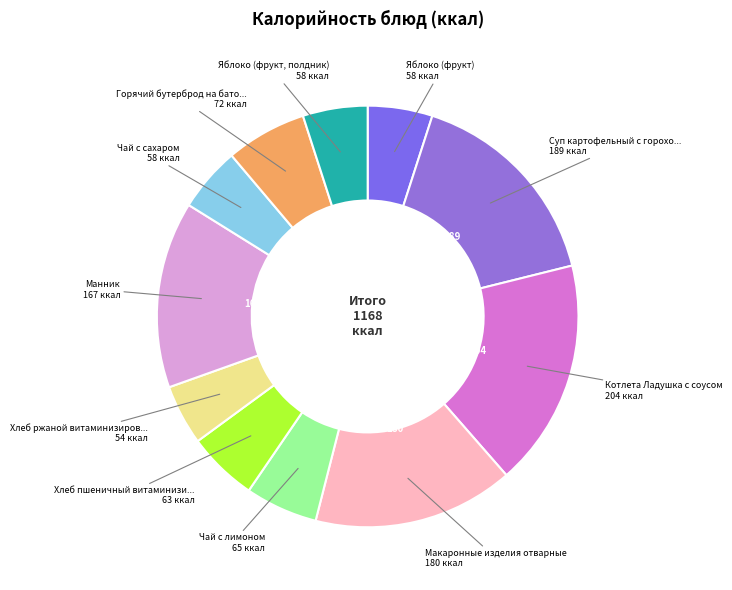

Count the number of slices in the pie.

11